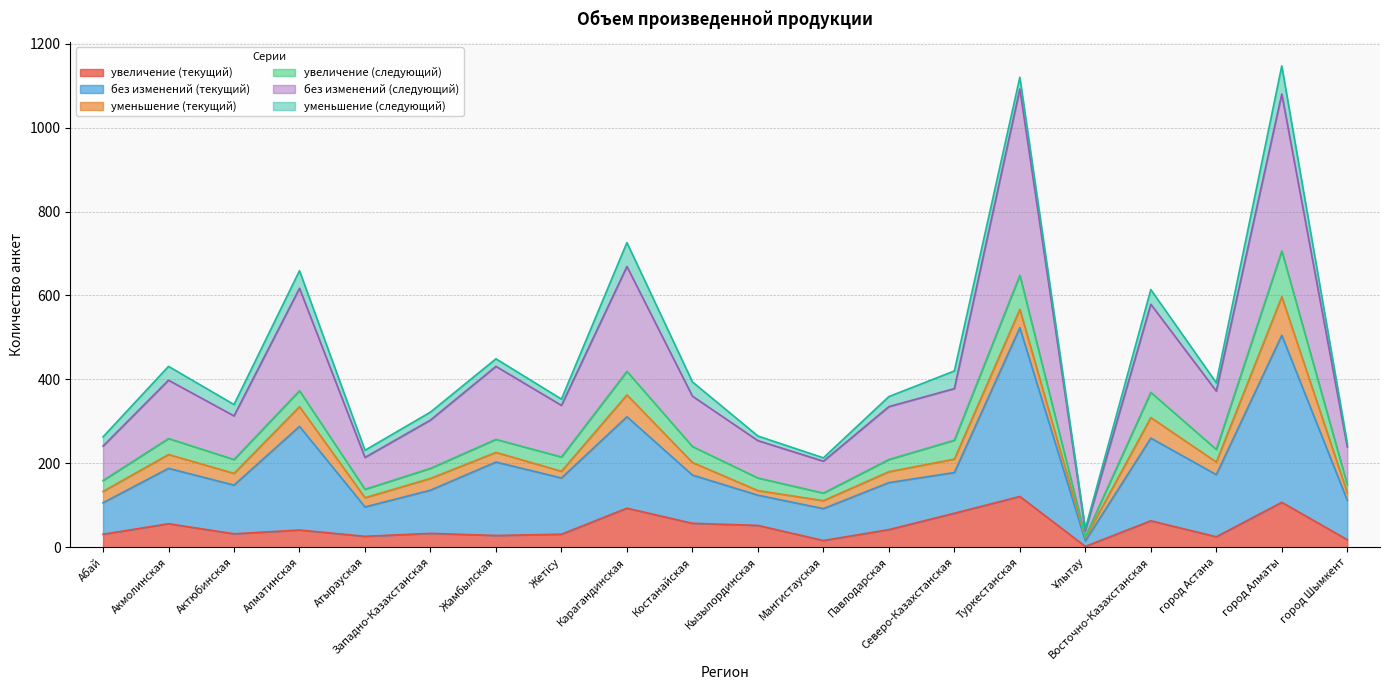

True or false: без изменений (текущий) and без изменений (следующий) intersect in this chart.

False